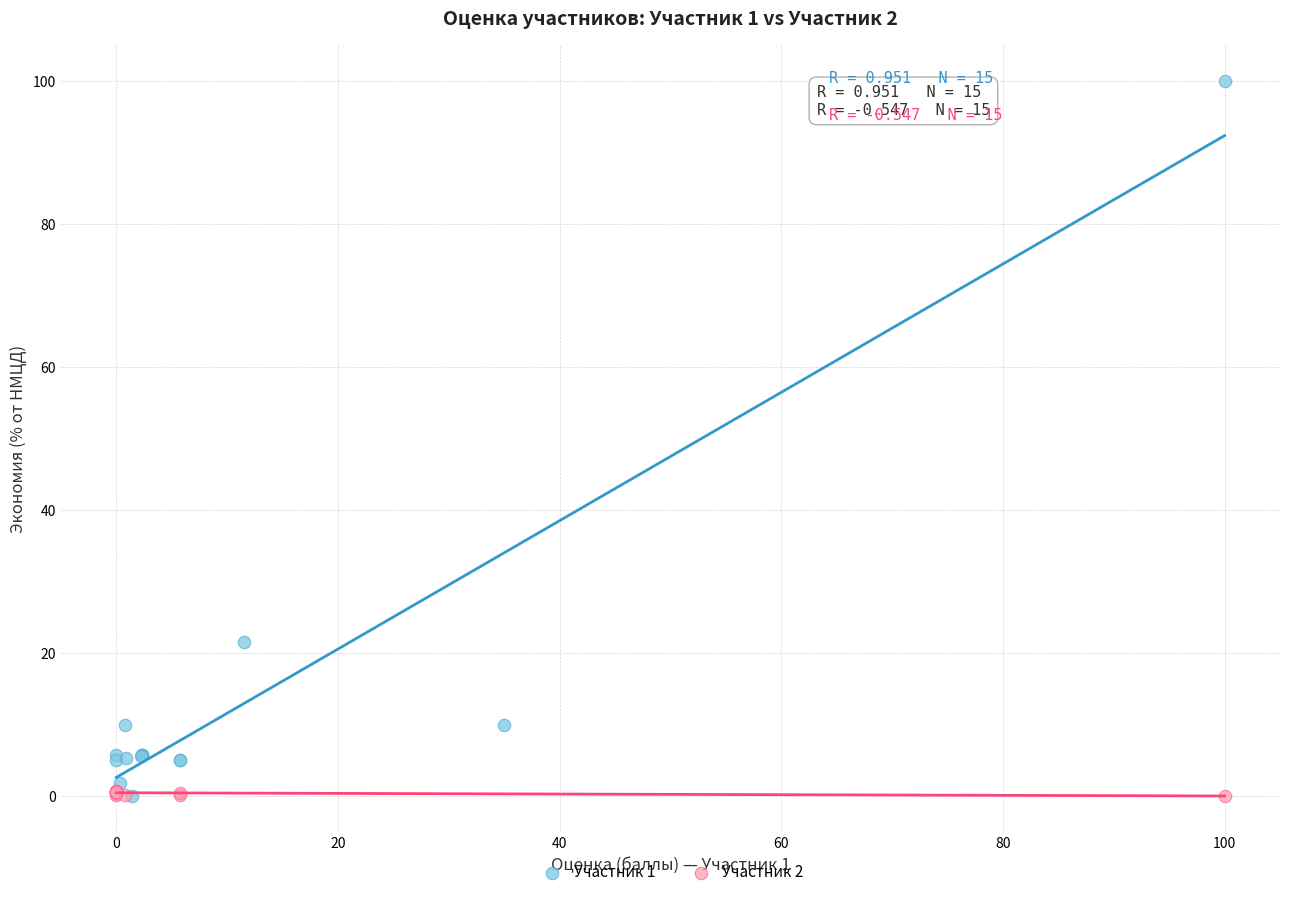

Which series contains the highest Y value?

Участник 1